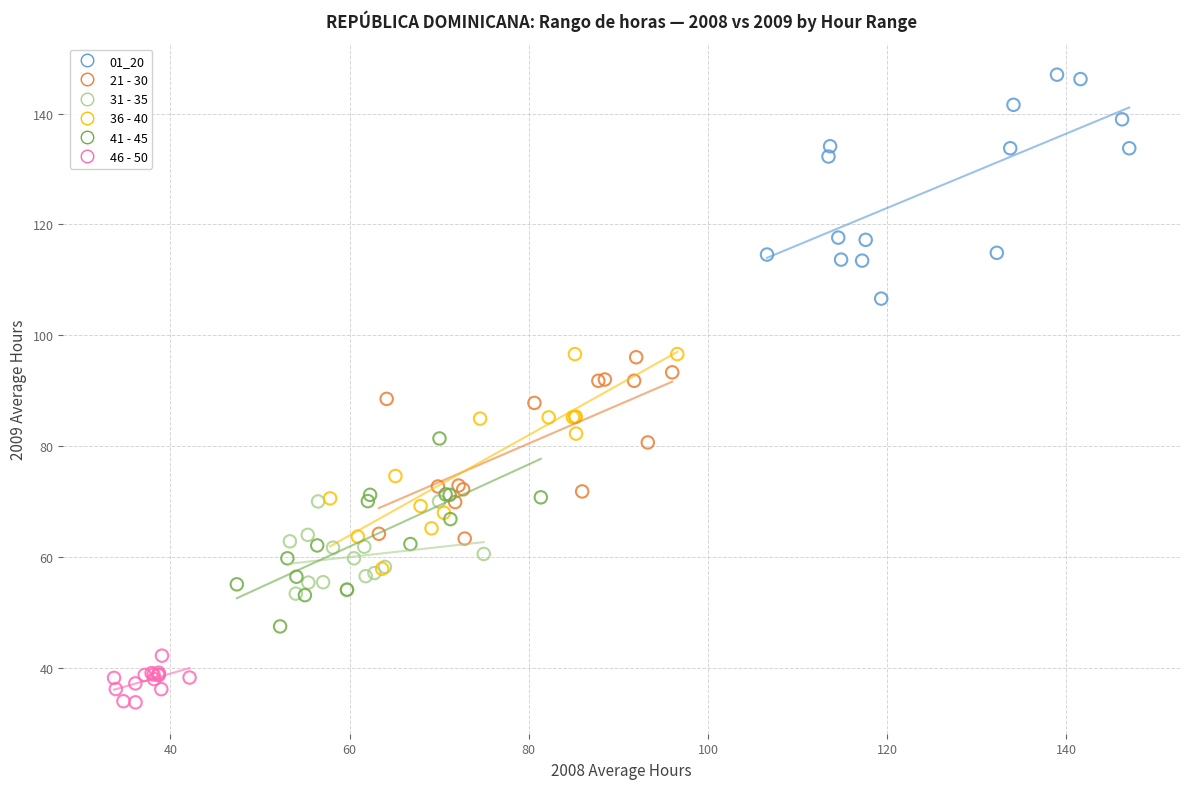

Which series reaches the minimum Y coordinate?

46 - 50